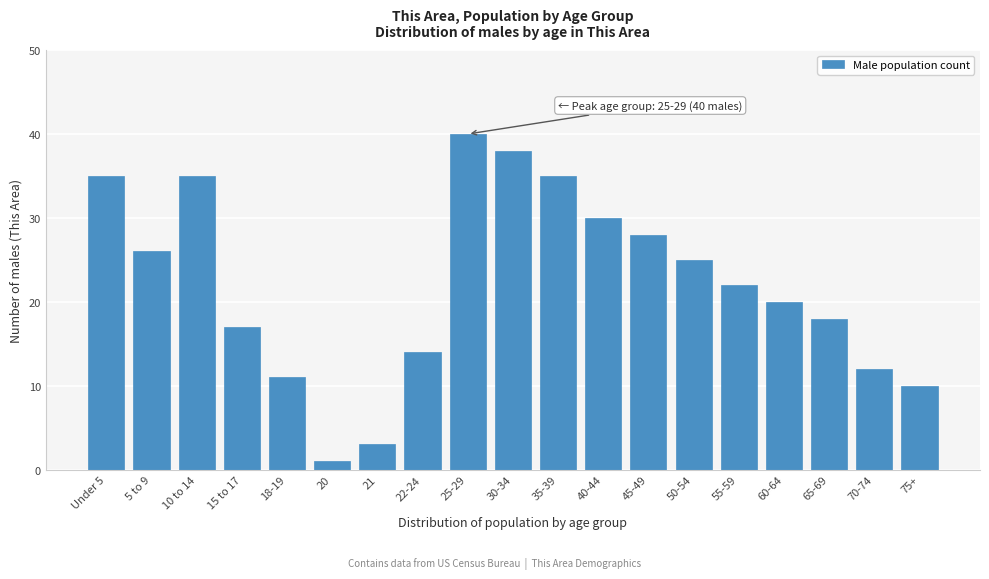

Reading left to right, transcribe all the data shown in this chart.

Under 5=35	5 to 9=26	10 to 14=35	15 to 17=17	18-19=11	20=1	21=3	22-24=14	25-29=40	30-34=38	35-39=35	40-44=30	45-49=28	50-54=25	55-59=22	60-64=20	65-69=18	70-74=12	75+=10